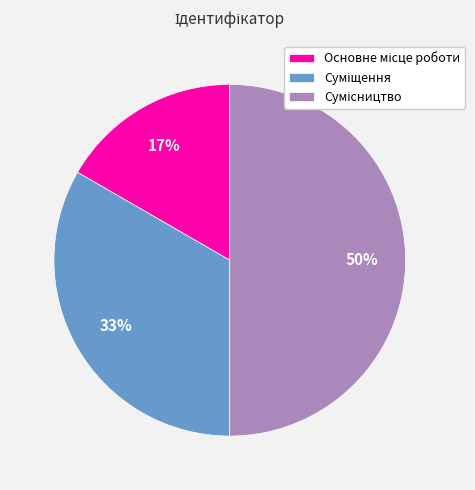

To the nearest percent, what is the average slice percentage?

33%